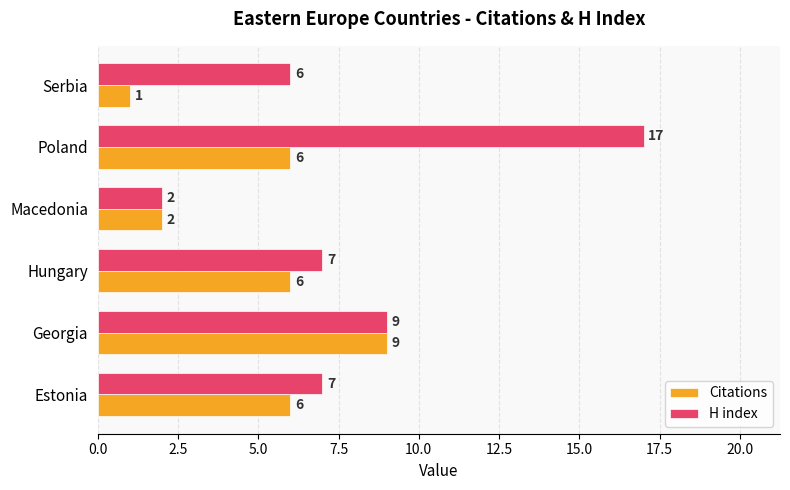

Is it true that Citations equals 3 at Macedonia?

False